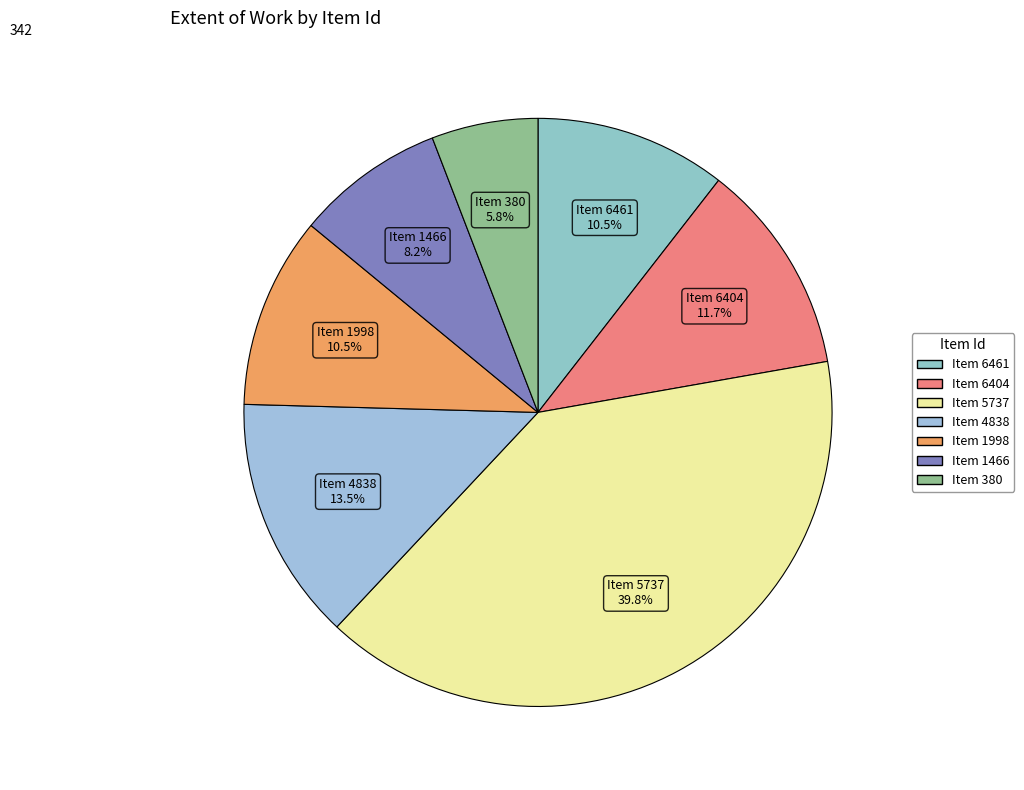

Which category has the smallest portion of the pie?

380